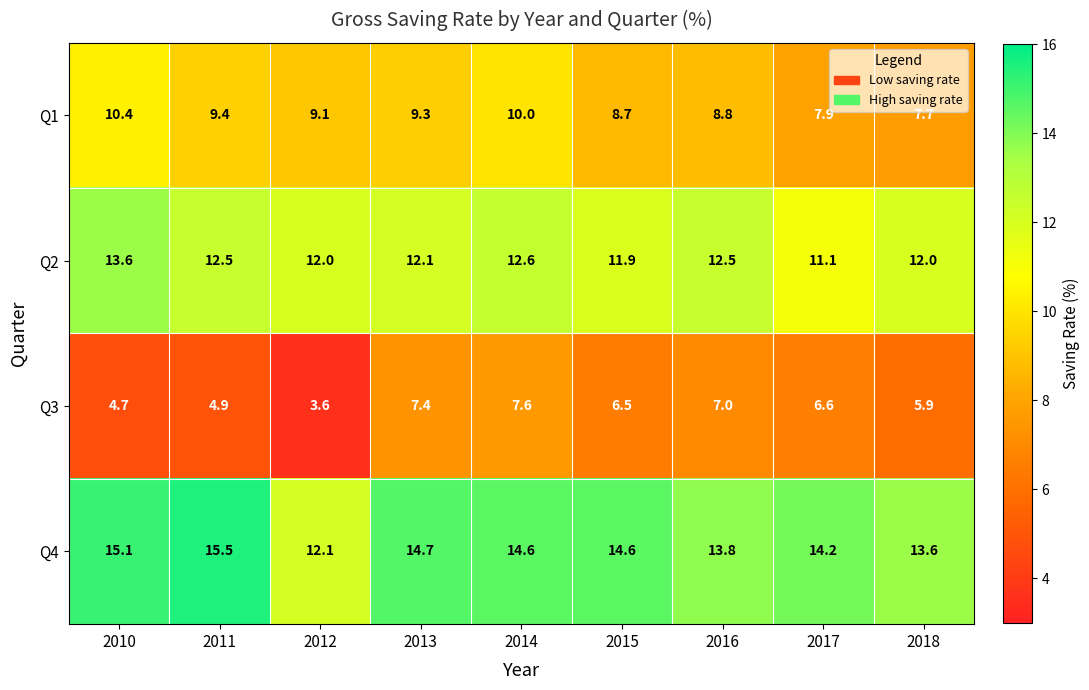

True or false: Q2 has a value of 21.4 at 2016.

False